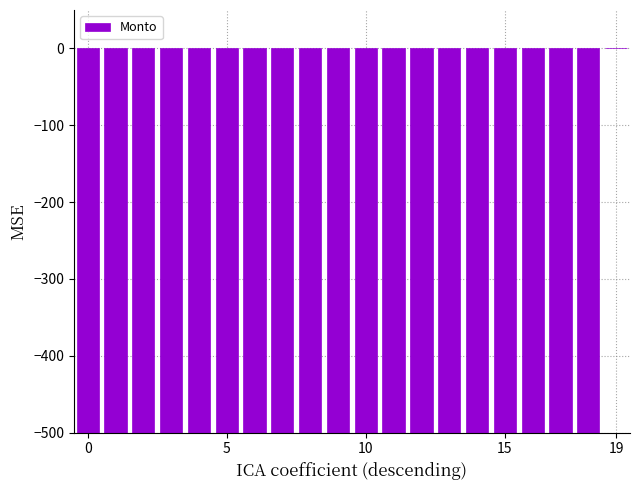

Does the chart contain stacked bars?

No